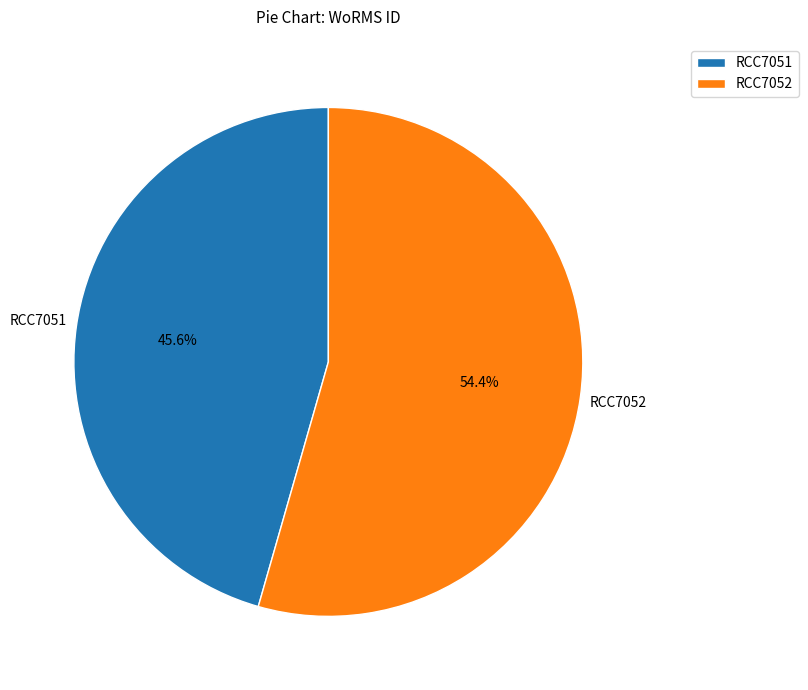

Combined, what portion of the pie is RCC7052 and RCC7051?

100.0%